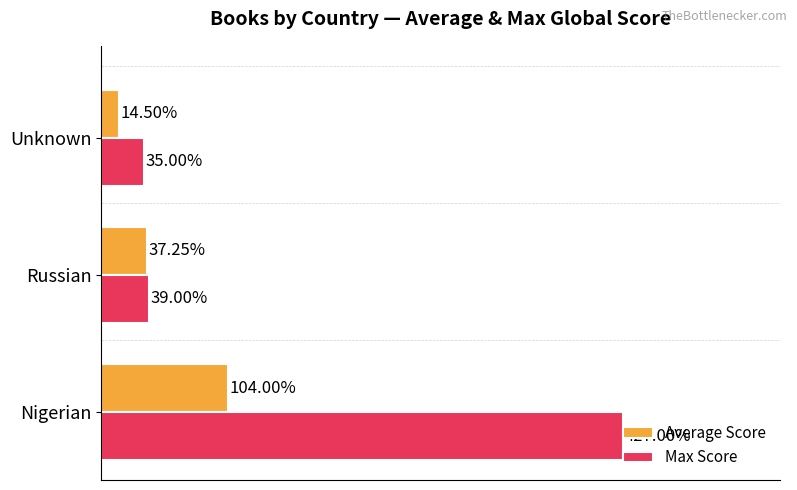

What are all the series names shown in the legend?

Average Score, Max Score